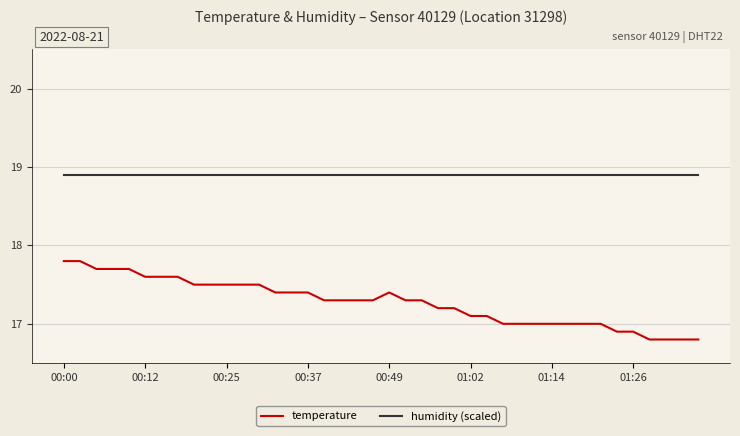

True or false: humidity (scaled) and temperature intersect in this chart.

False